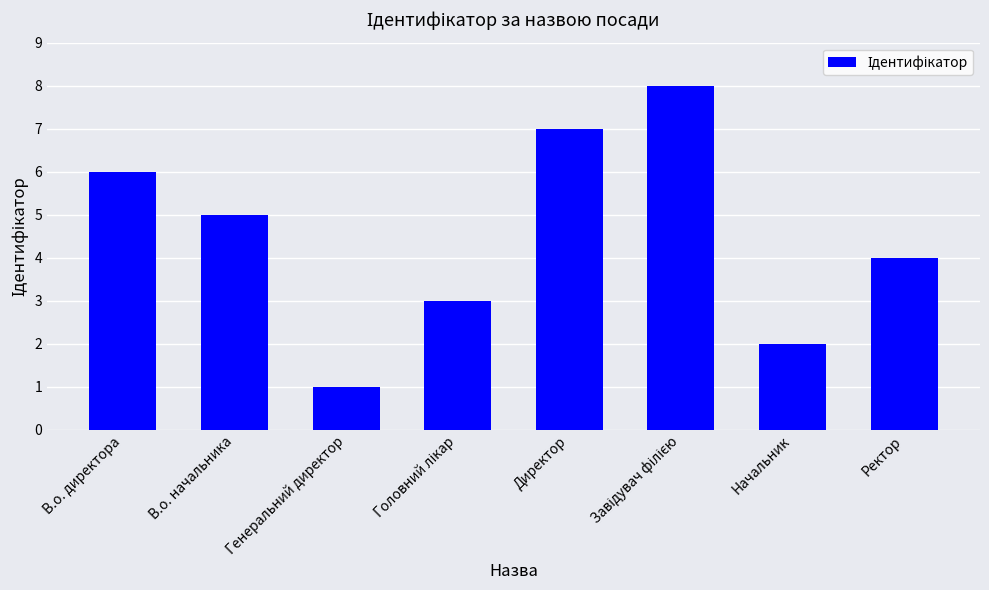

Reading left to right, extract all data points from this chart.

6	5	1	3	7	8	2	4